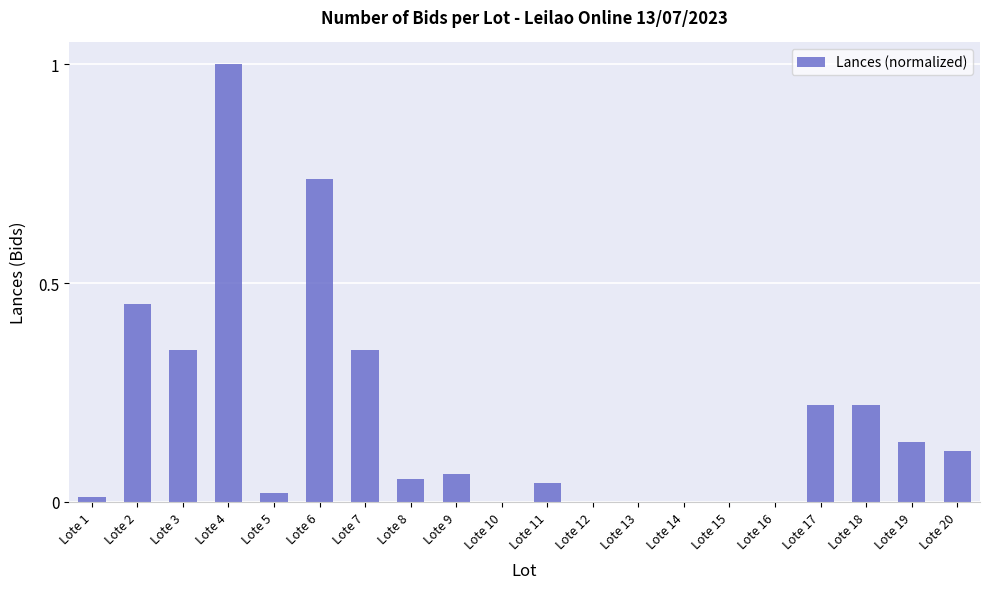

The chart shows a value of 0.4 at Lote 17. True or false?

False